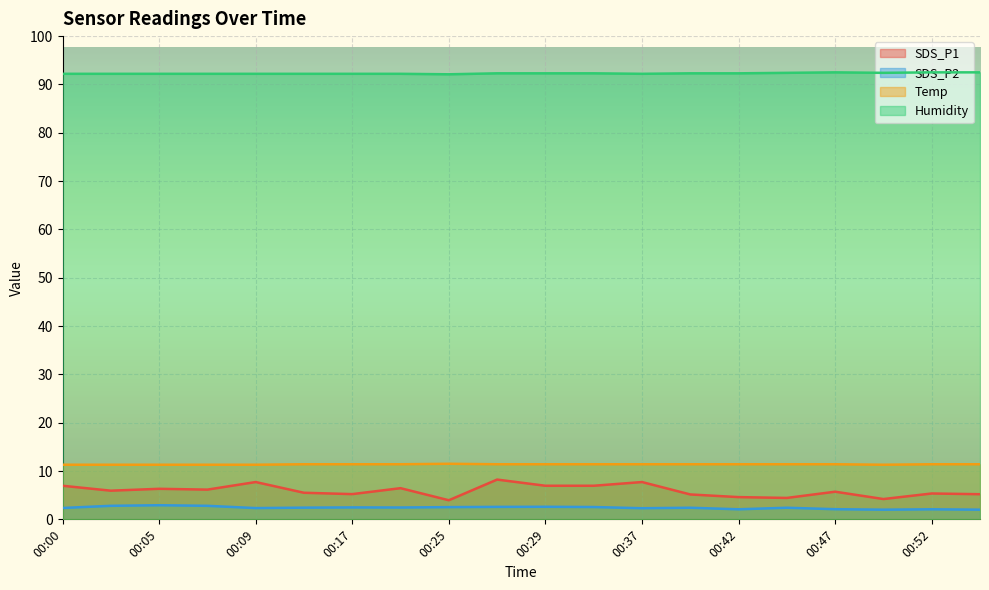

What is the value of the Humidity point at the 15th from the left?

92.3